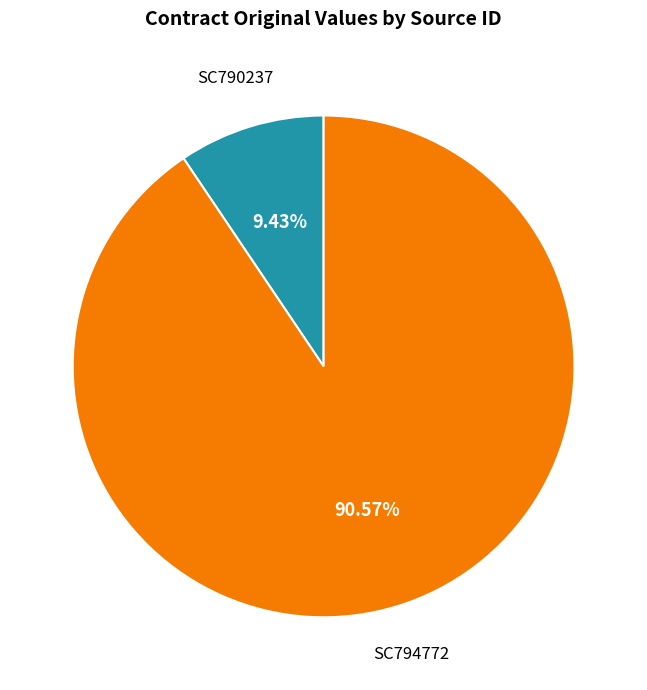

Is there a majority slice in this chart?

Yes